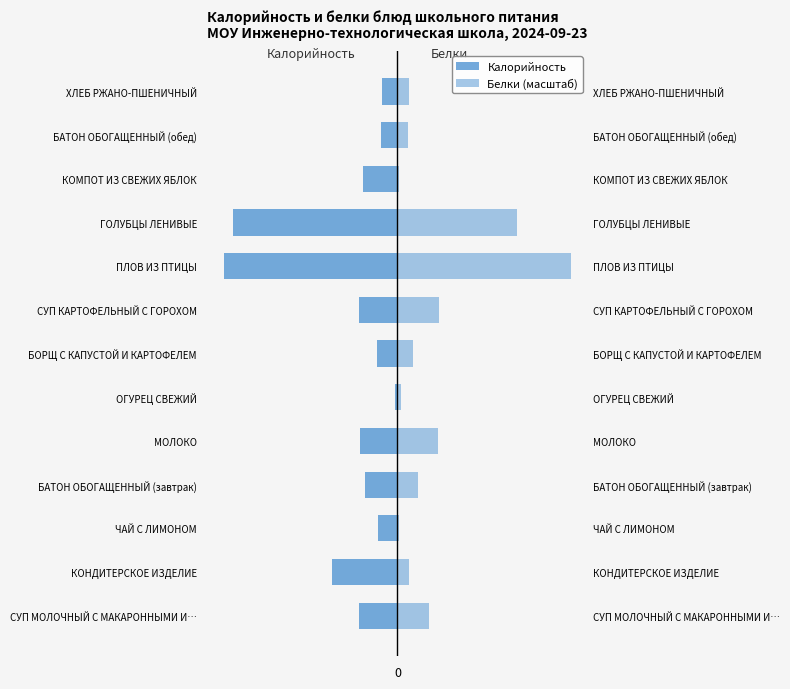

At how many categories does at least one series exceed 472?

1